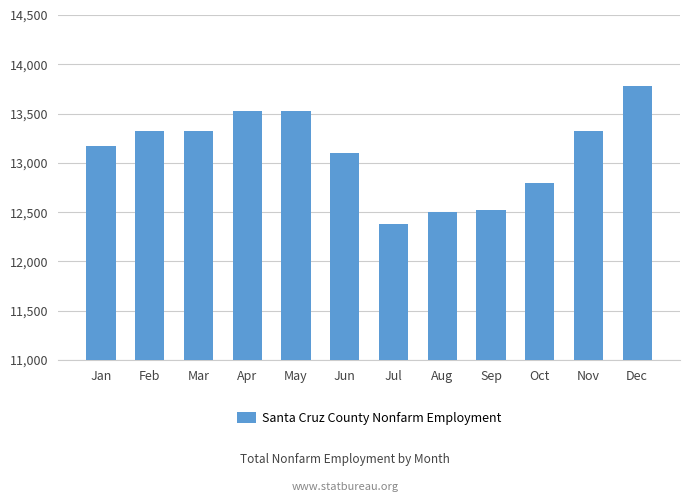

Reading left to right, transcribe all the data shown in this chart.

Jan=13175	Feb=13325	Mar=13325	Apr=13525	May=13525	Jun=13100	Jul=12375	Aug=12500	Sep=12525	Oct=12800	Nov=13325	Dec=13775